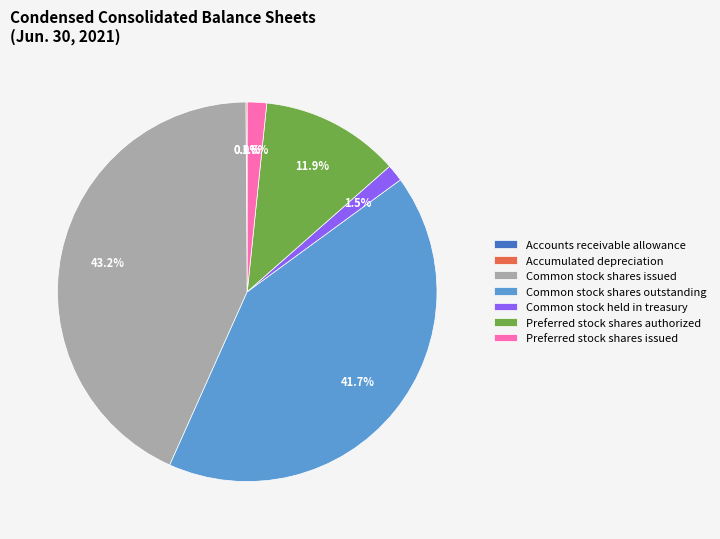

Which category has the biggest portion of the pie?

Common stock shares issued